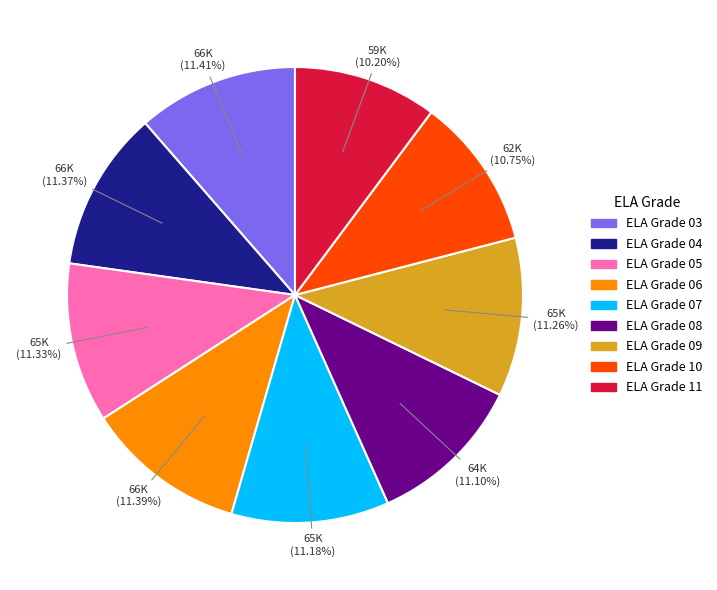

Does any single category account for the majority?

No